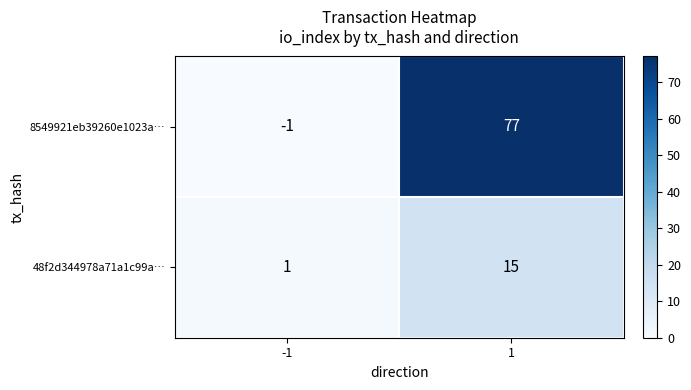

At how many categories does at least one series exceed 19?

1